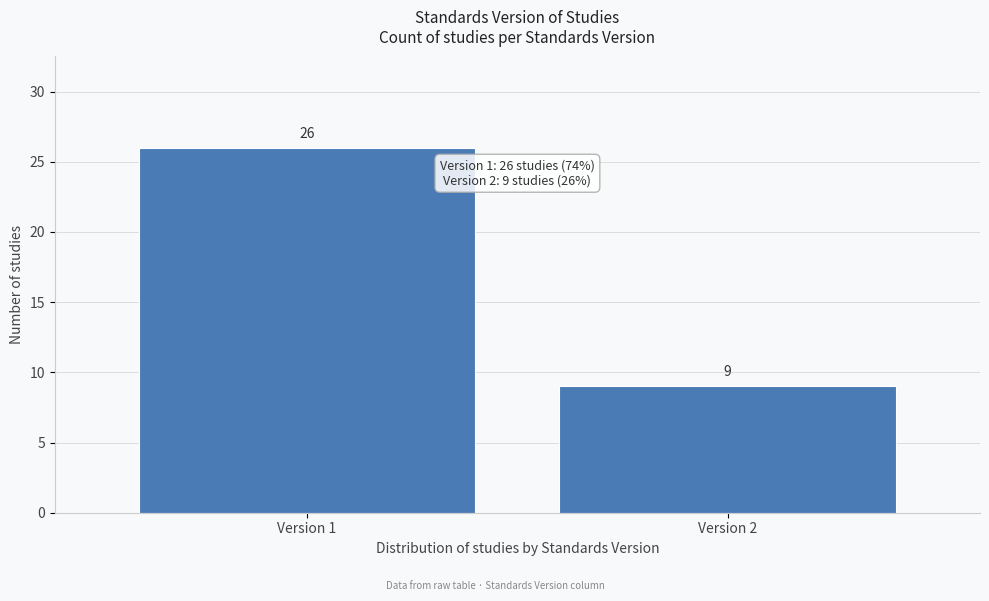

Reading right to left, what are all the values shown in this chart?

9	26